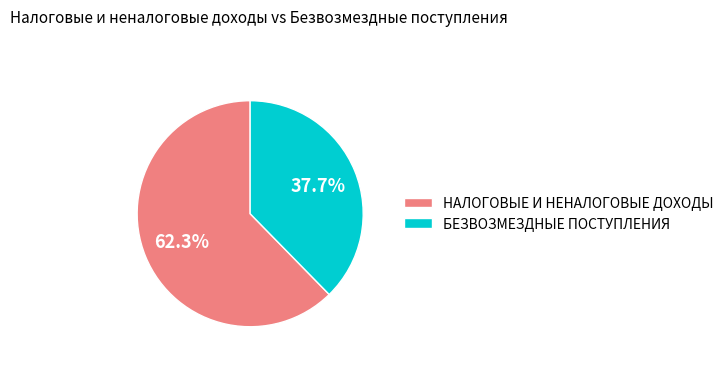

To the nearest percent, what percentage of the pie is НАЛОГОВЫЕ И НЕНАЛОГОВЫЕ ДОХОДЫ?

62%